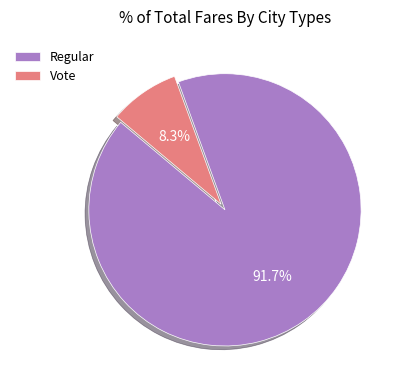

To the nearest percent, what percentage of the pie is Vote?

8%